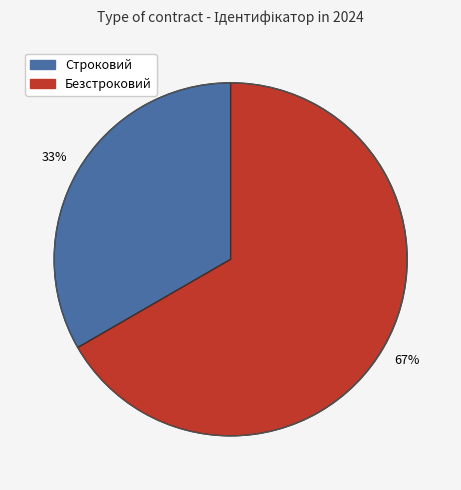

Approximately how many times larger is the value at Строковий compared to Безстроковий?

0.5